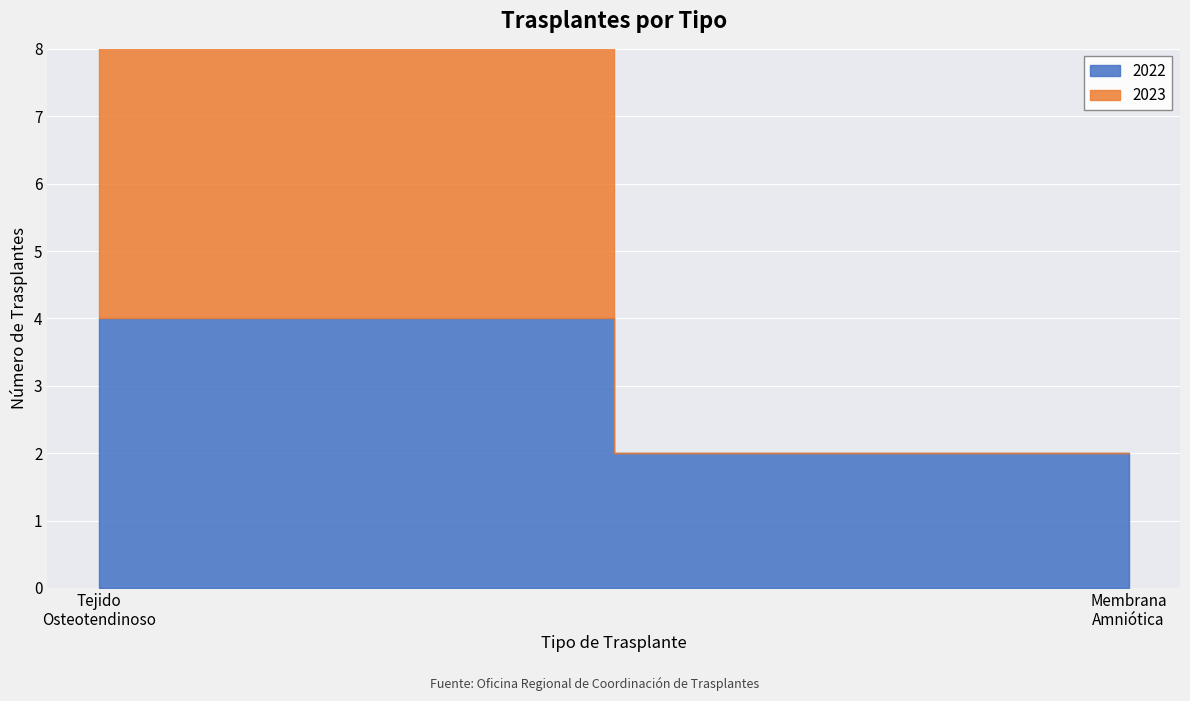

What is the difference between the 2022 values at Trasplantes de Tejido Osteotendinoso and Trasplantes de Membrana Amniótica?

2